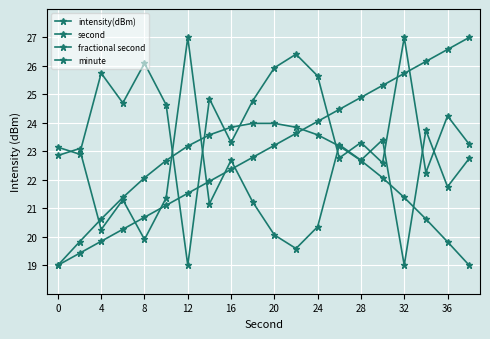

How many lines are shown in the chart?

4